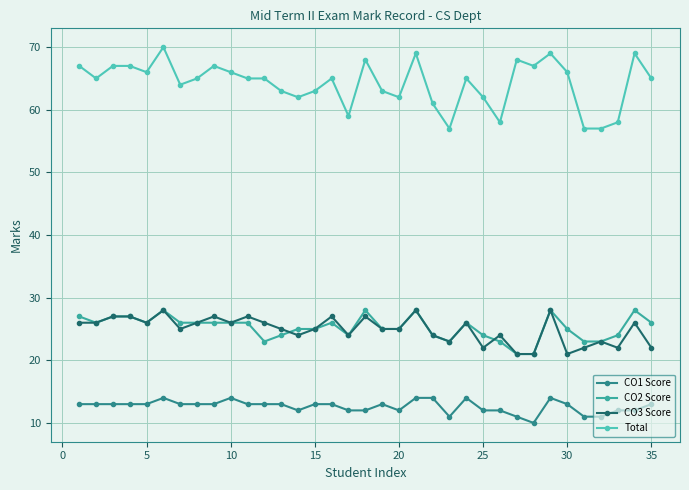

What is the maximum value shown in the chart?

70